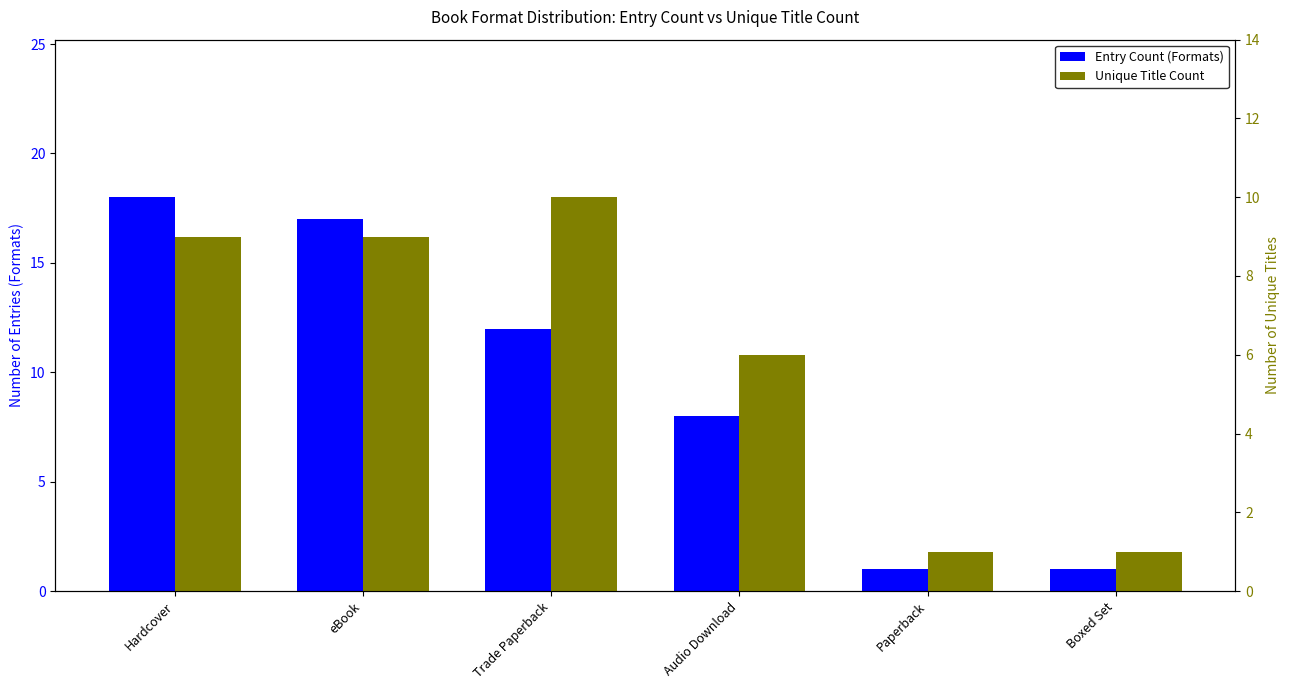

What is the difference between the second highest and minimum values in the Unique Title Count series?

8